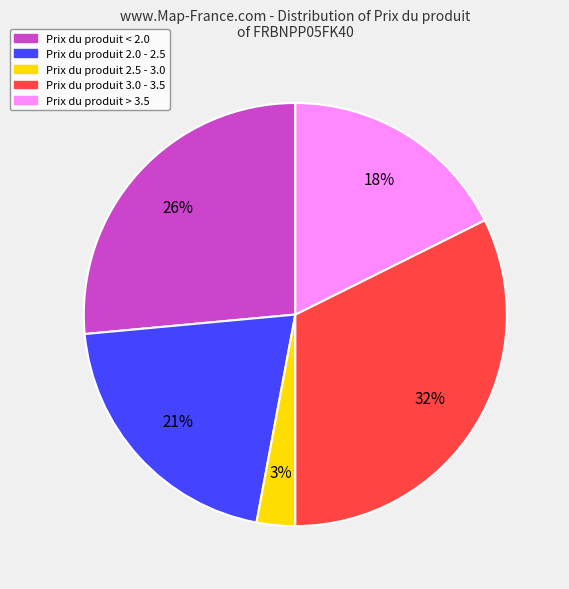

To the nearest percent, what is the difference between the largest and smallest slice percentages?

29%